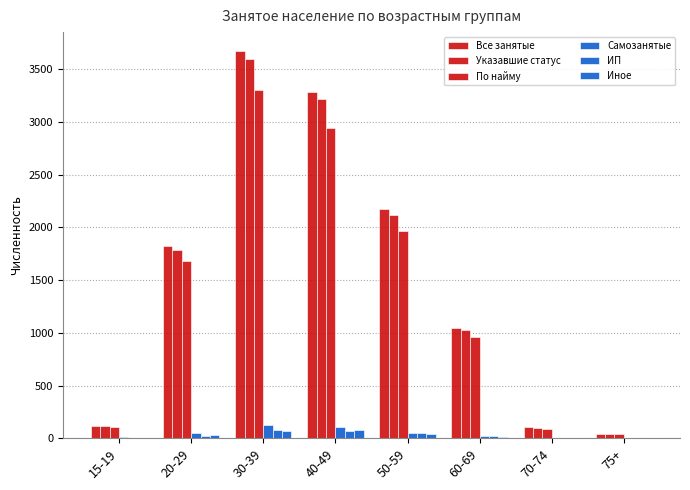

What is the total value across all series at 20-29?

5397